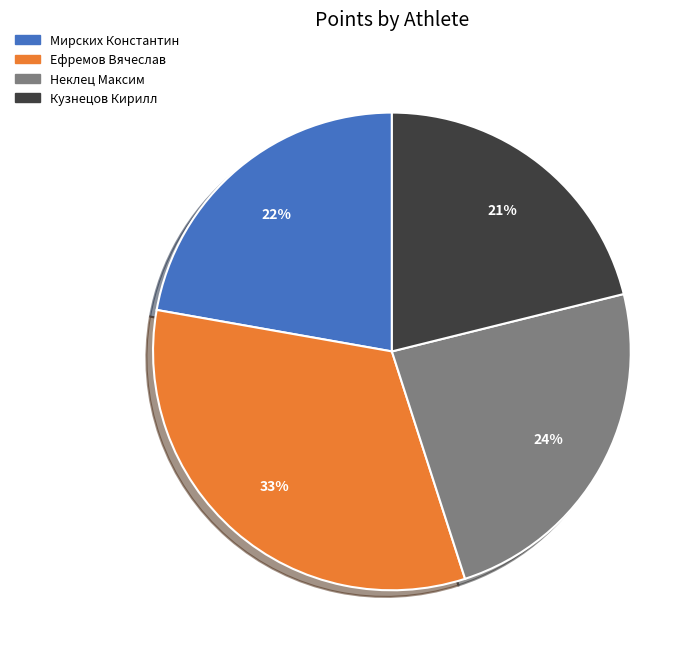

To the nearest percent, what is the difference between the Мирских Константин and Ефремов Вячеслав slice percentages?

11%